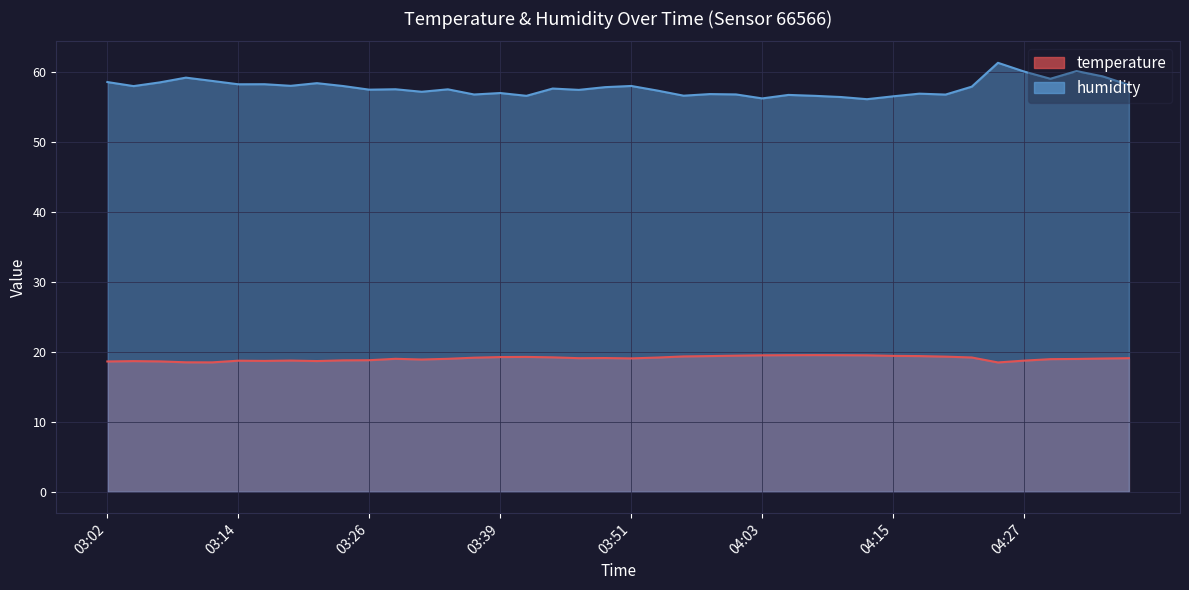

What is the sum of all temperature values?

762.3